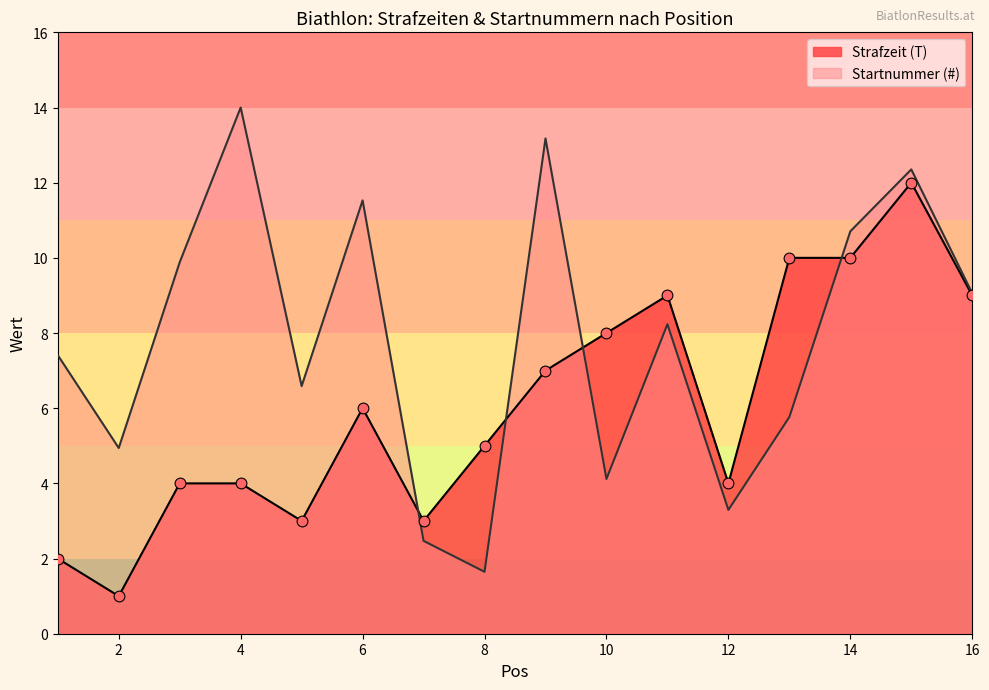

What is the total value across all series at 16?

18.1